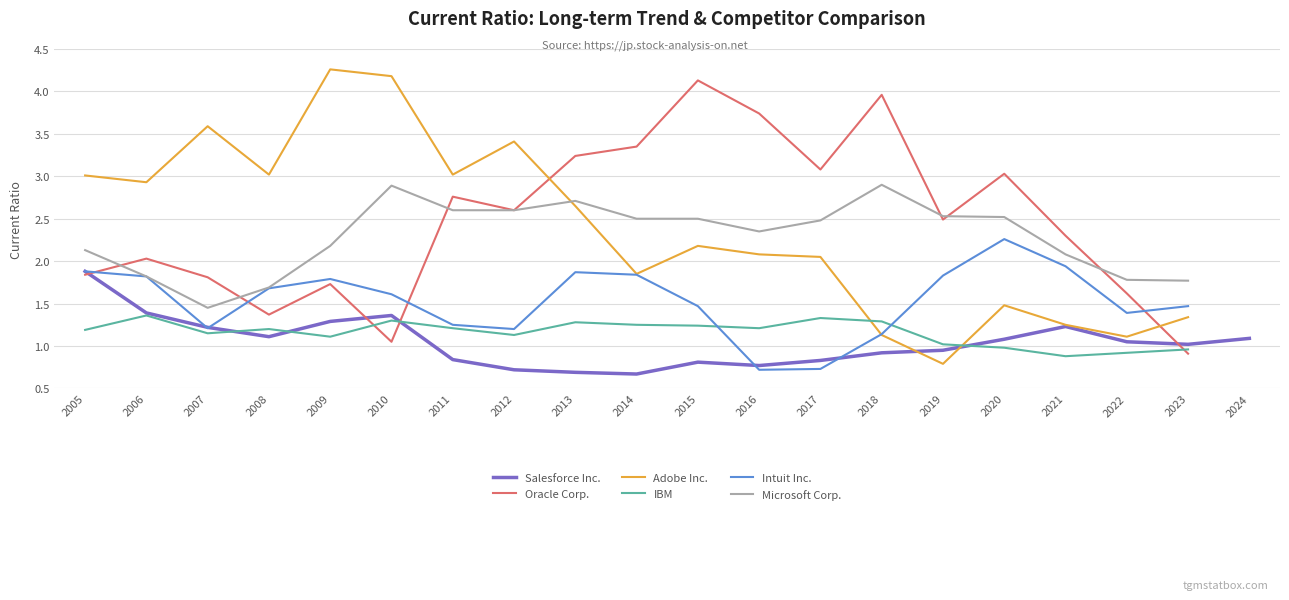

True or false: Adobe Inc. and Intuit Inc. cross at least once.

True